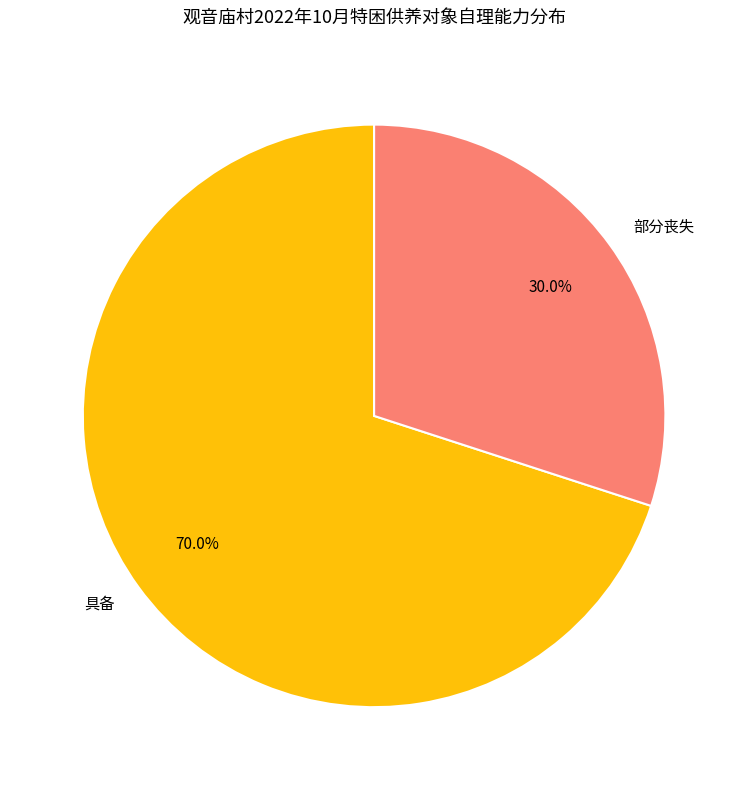

Approximately how many times larger is the value at 部分丧失 compared to 具备?

0.4